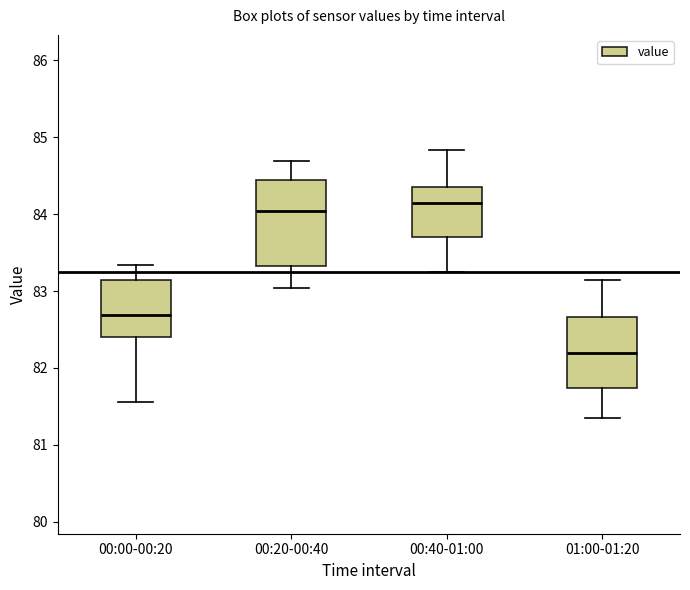

Reading left to right, transcribe this box plot: for each box, give where its median line is, the range the box spans, and where its two whiskers end, as read against the y-axis. The values are not printed on the chart, so give them approximately, as read against the axis.

00:00-00:20: median 82.7, box 82.4 to 83.1, whiskers 81.6 to 83.3
00:20-00:40: median 84.0, box 83.3 to 84.4, whiskers 83.0 to 84.7
00:40-01:00: median 84.1, box 83.7 to 84.4, whiskers 83.2 to 84.8
01:00-01:20: median 82.2, box 81.7 to 82.7, whiskers 81.3 to 83.1